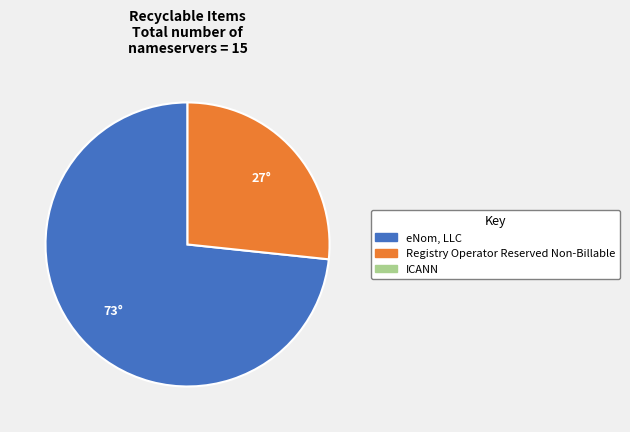

Does any single category account for the majority?

Yes